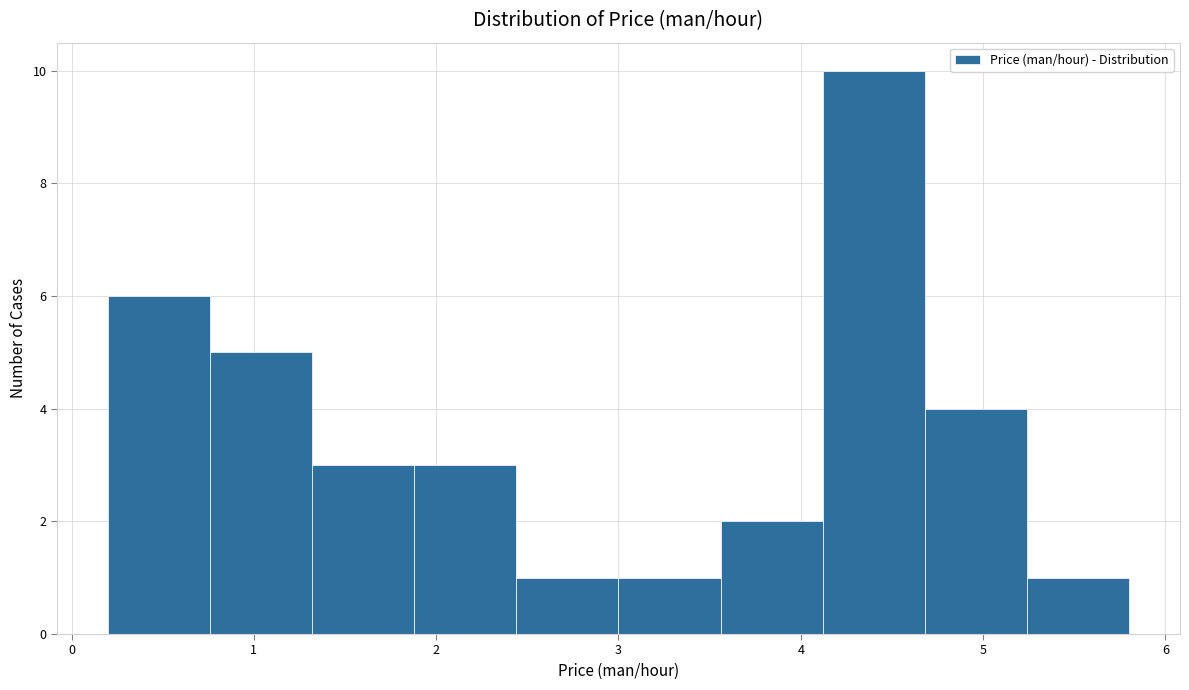

Which range on the x-axis has the tallest bar?

4.12 to 4.68